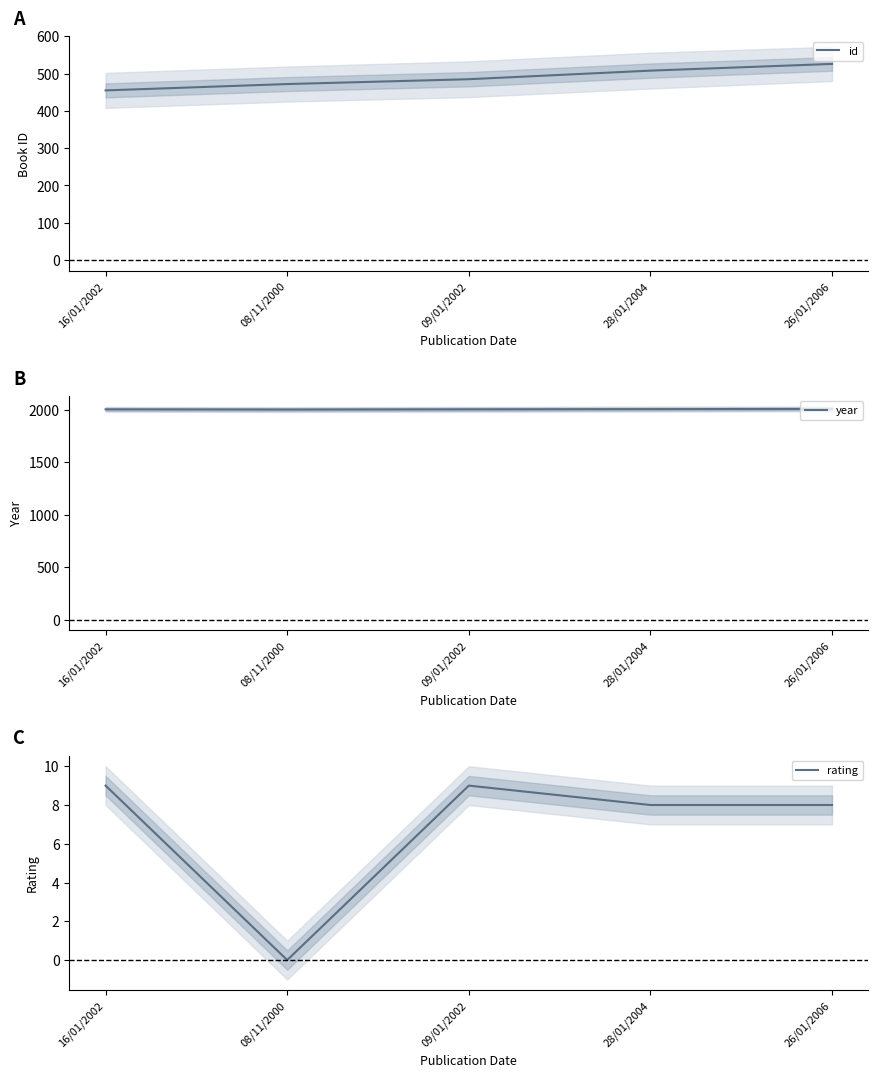

How many data points in year are less than 2002?

1